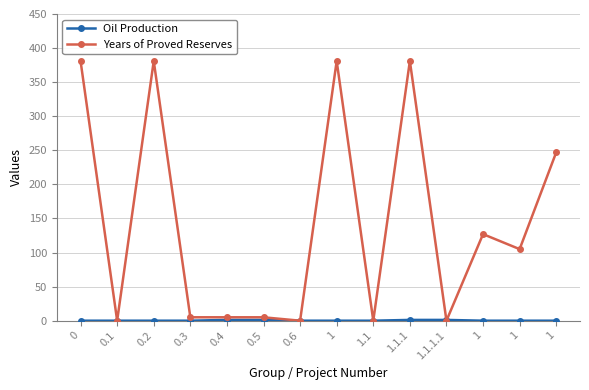

The value of Years of Proved Reserves at 1.1.1 is 381.0. True or false?

True